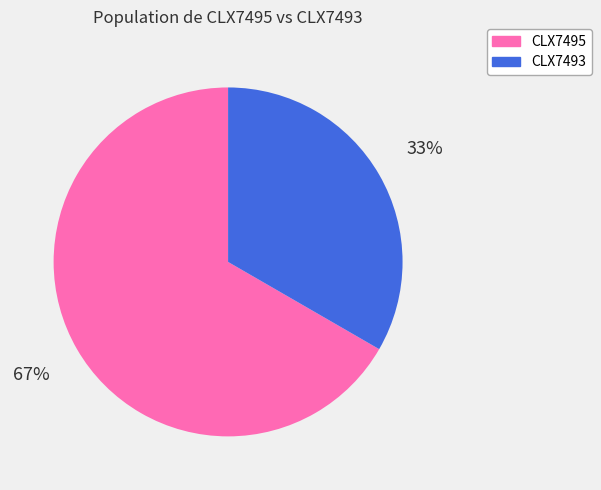

To the nearest percent, what is the average slice percentage?

50%